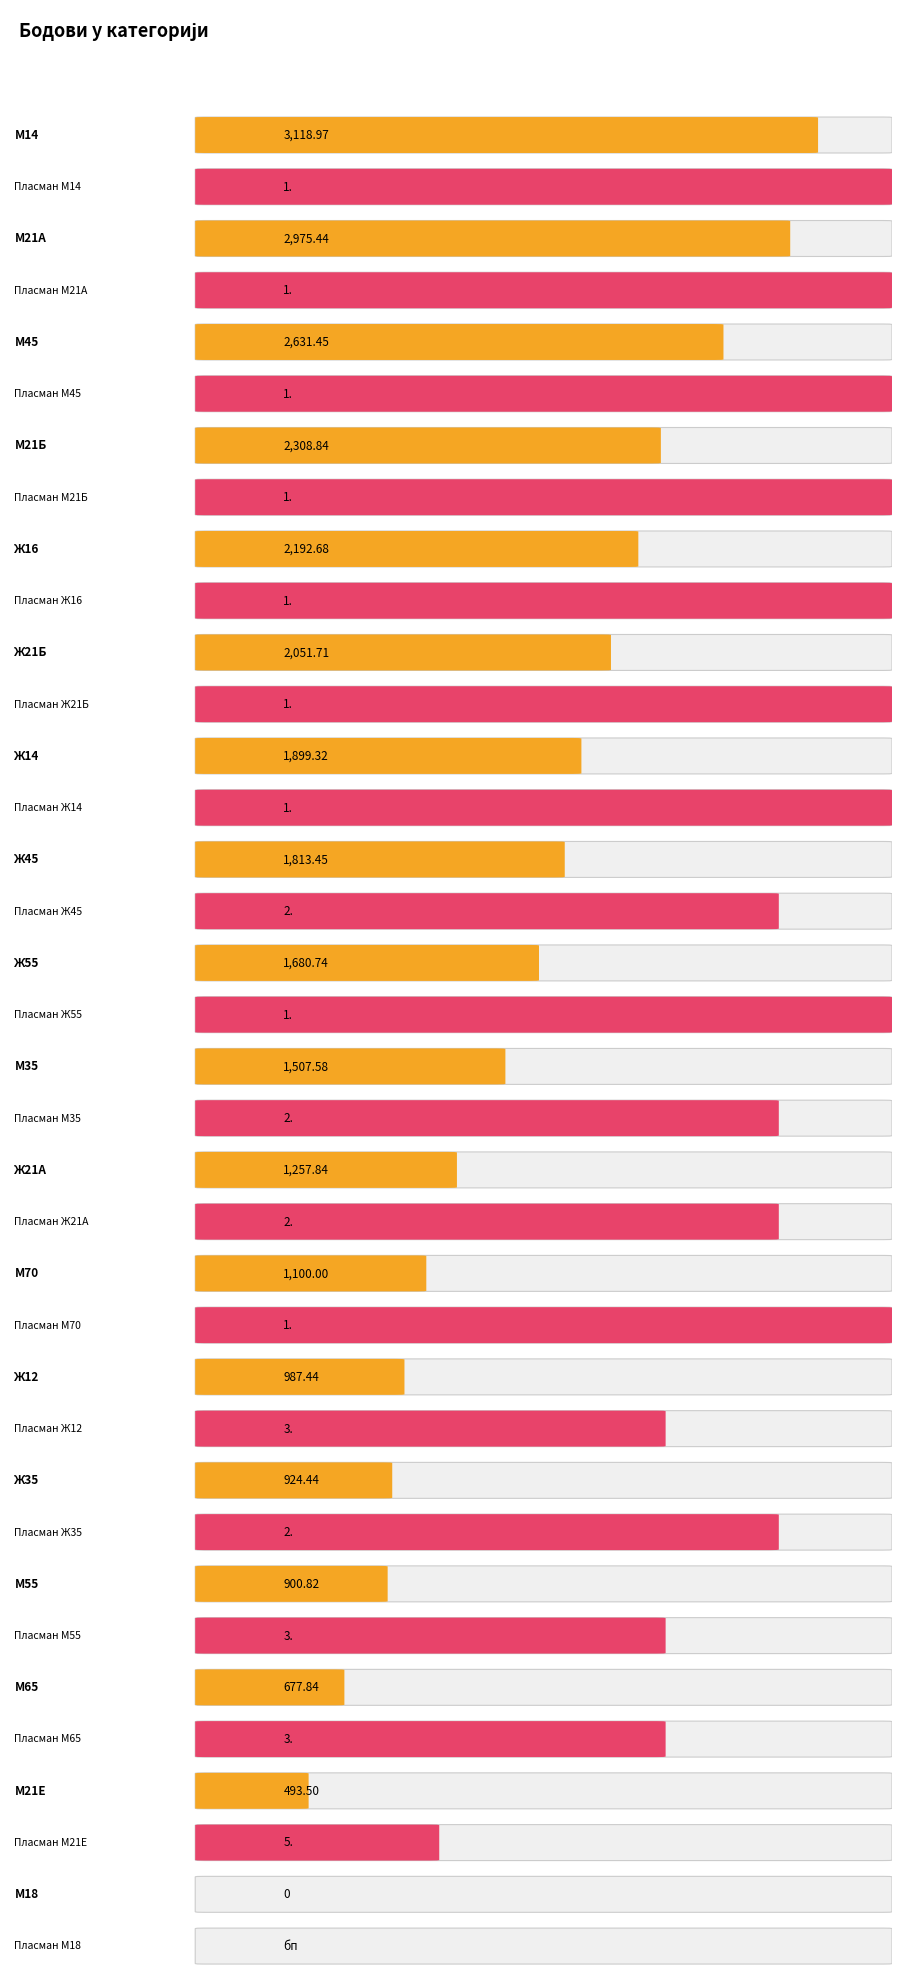

True or false: Пласман has a value of 1.0 at М70.

True